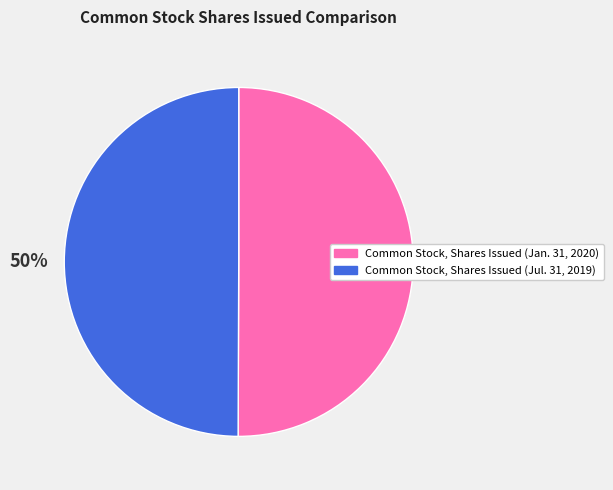

To the nearest percent, what is the combined percentage of Common Stock, Shares Issued (Jan. 31, 2020) and Common Stock, Shares Issued (Jul. 31, 2019)?

100%